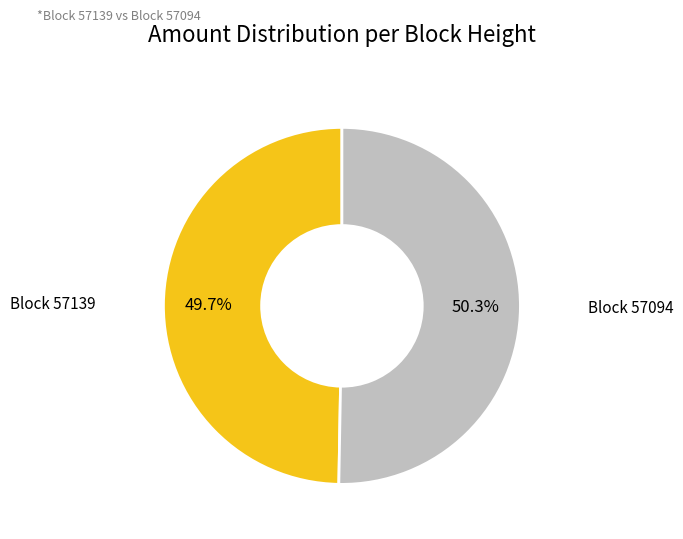

Is Block 57139 the majority of the pie?

No